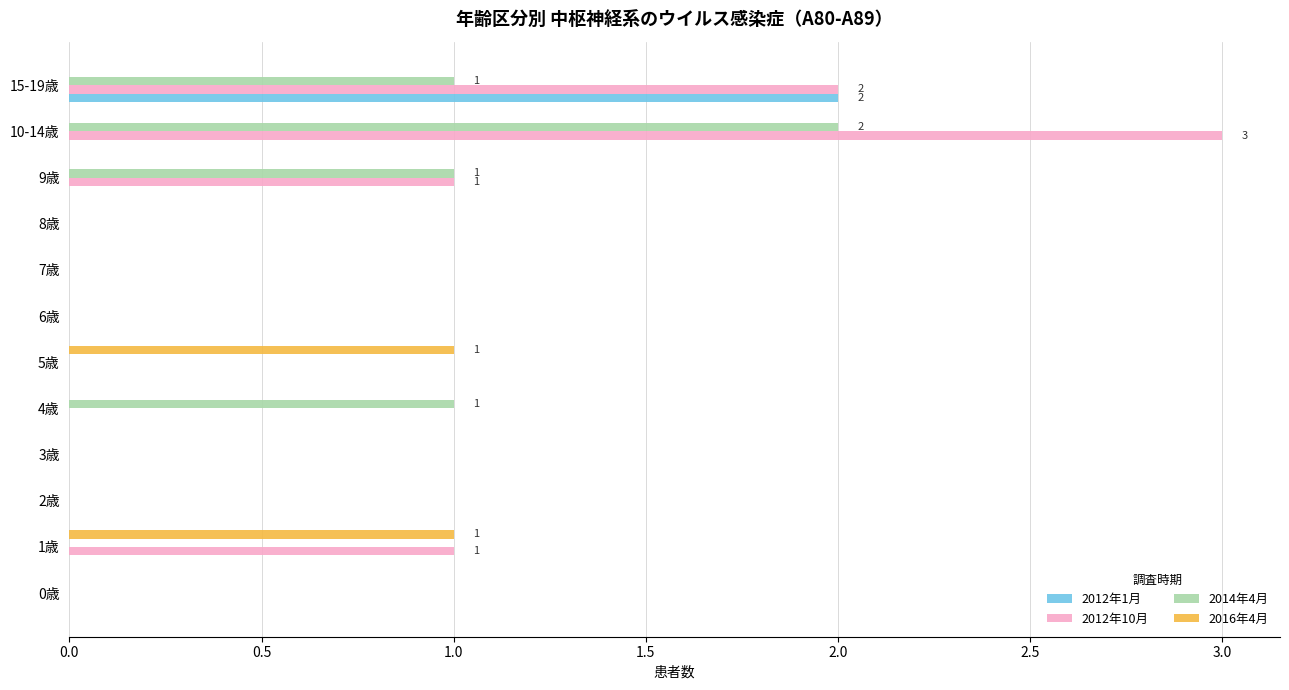

What is the sum of all 2012年10月 values?

7